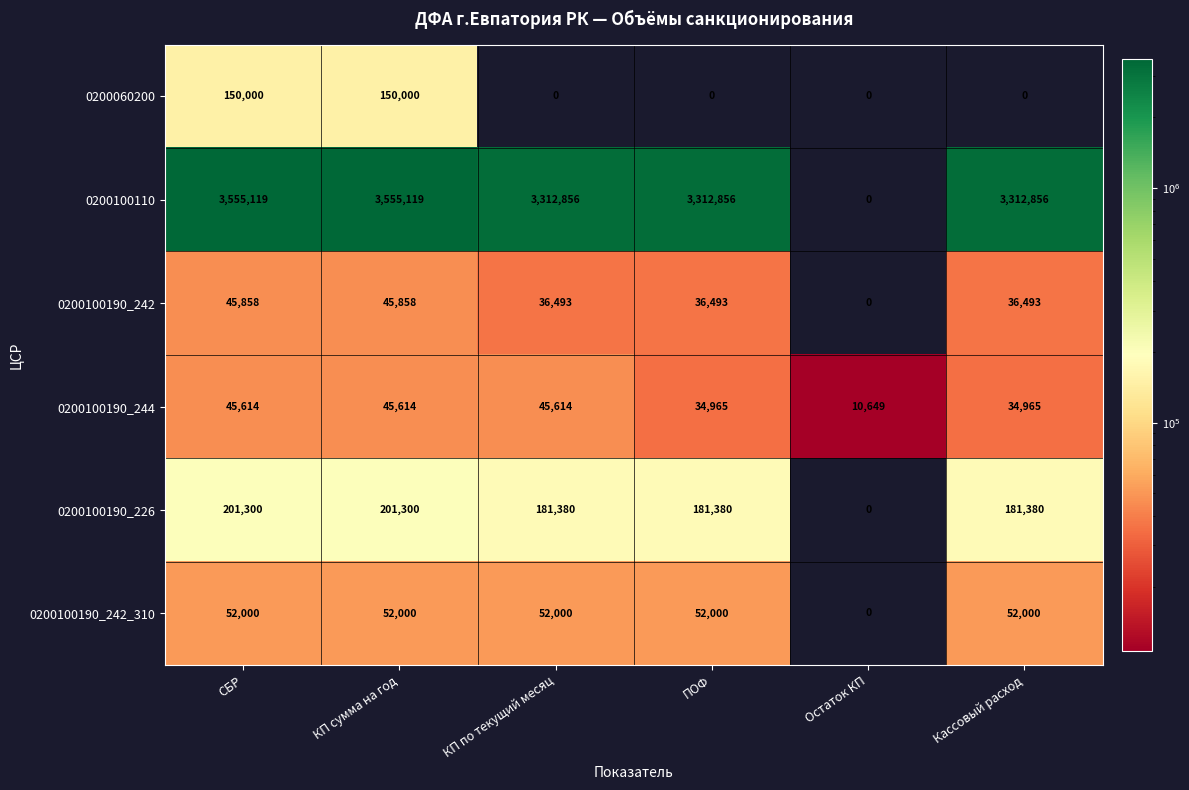

What is the greatest value displayed?

3555119